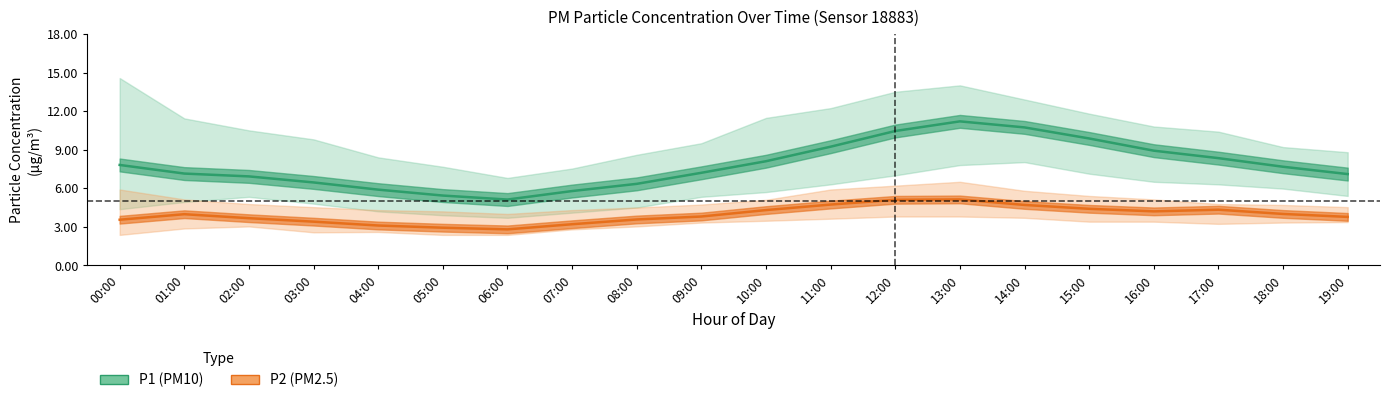

At which label does P1 (PM10) first exceed 7?

00:00